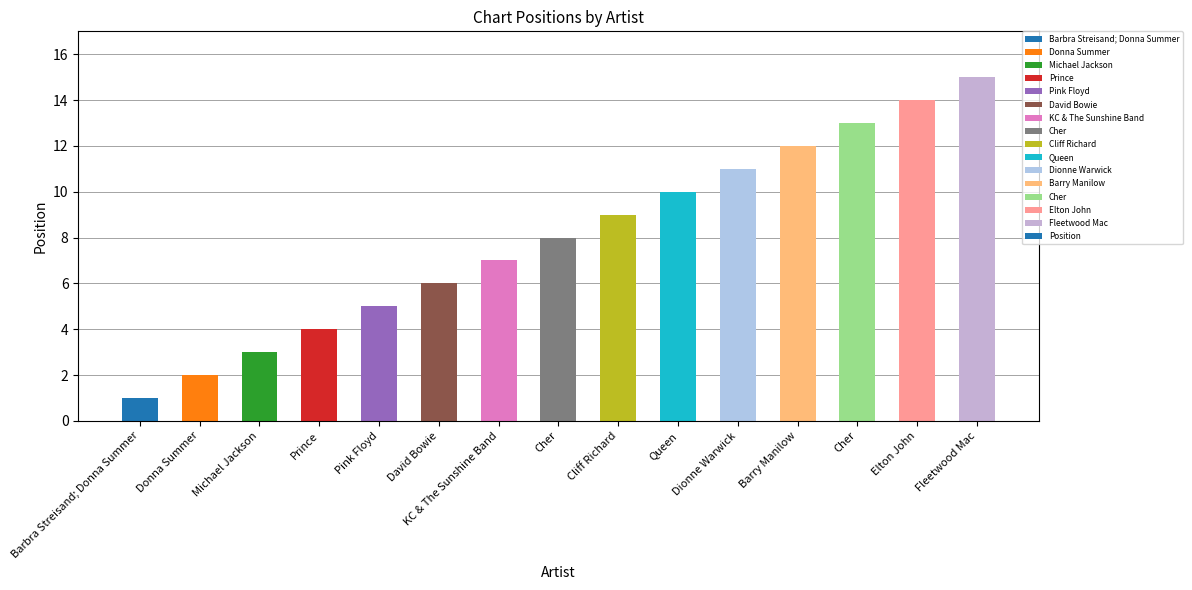

How many bars are there in total?

15